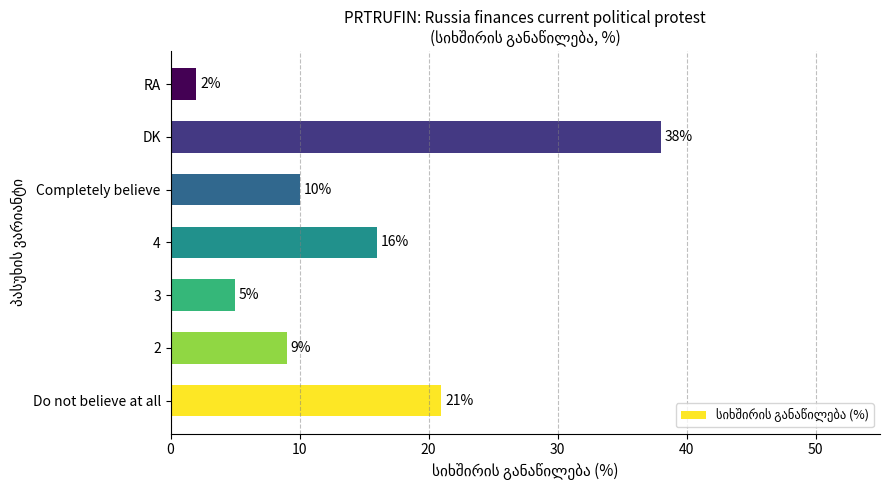

Which has a higher value, DK or Completely believe?

DK